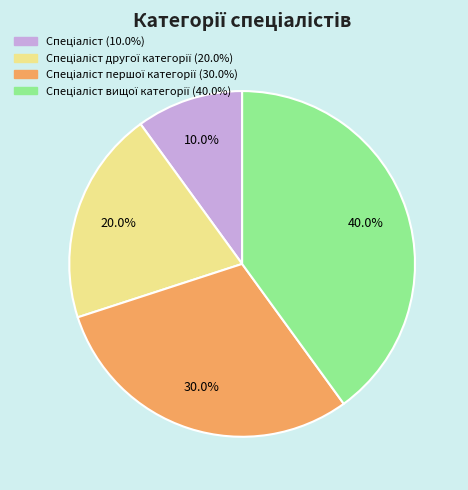

To the nearest percent, what is the difference between the largest and smallest slice percentages?

30%